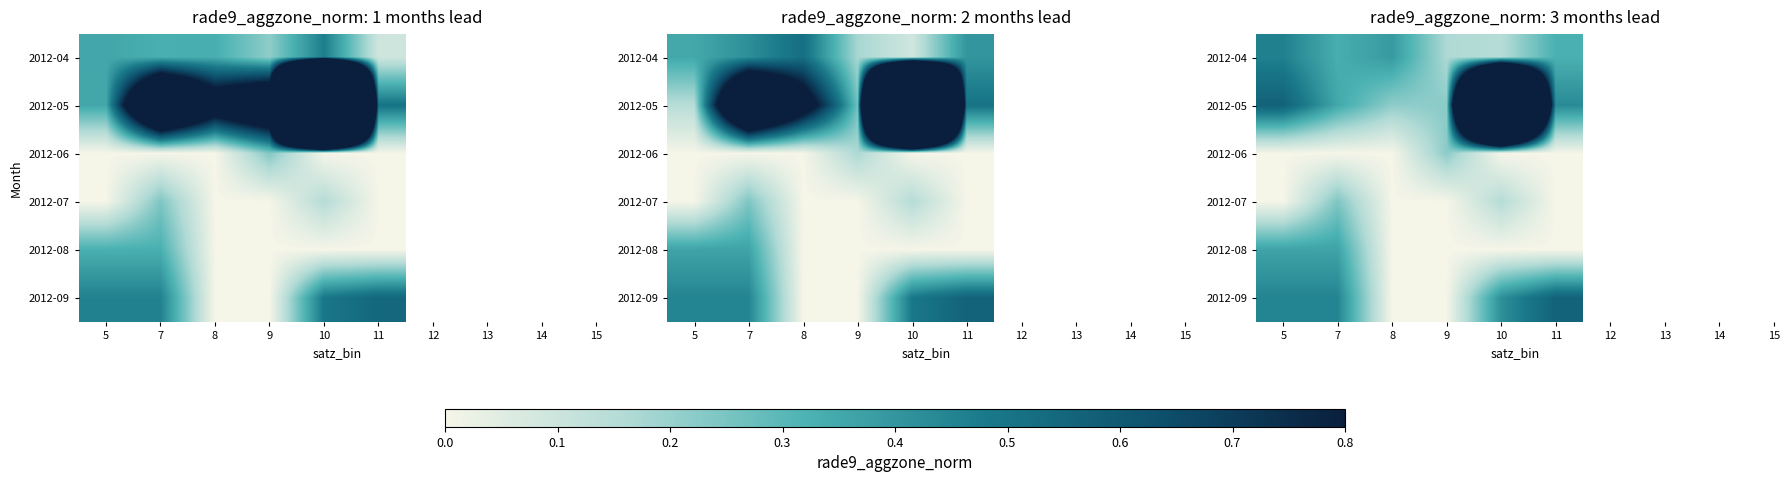

Which label corresponds to the largest value in the chart?

10